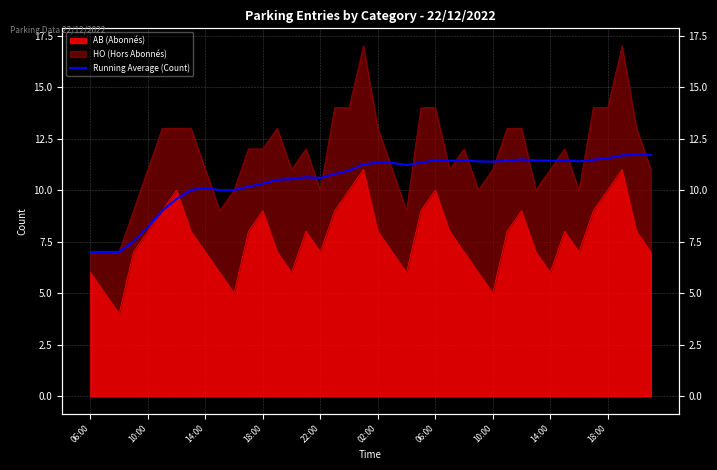

What is the value of the 15th point from the left?

10.5